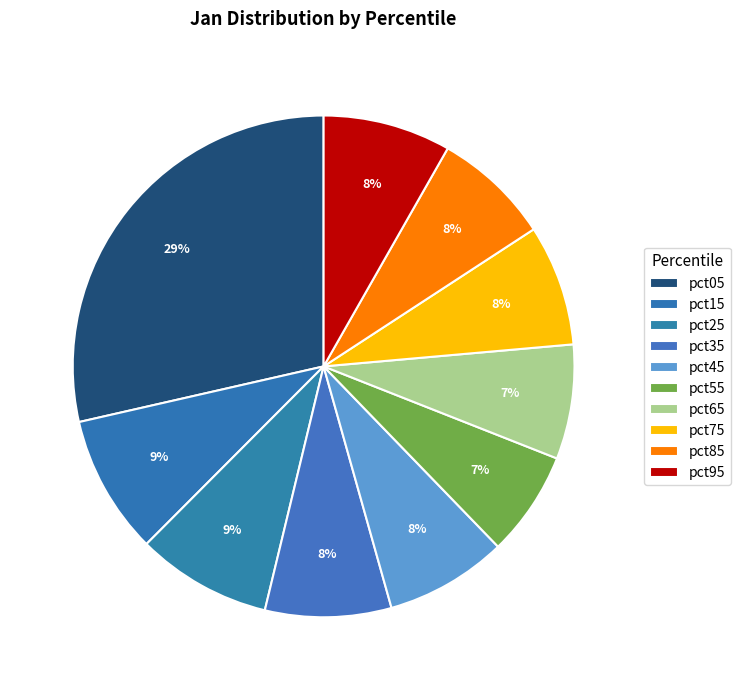

To the nearest percent, what is the combined percentage of pct45 and pct95?

16%